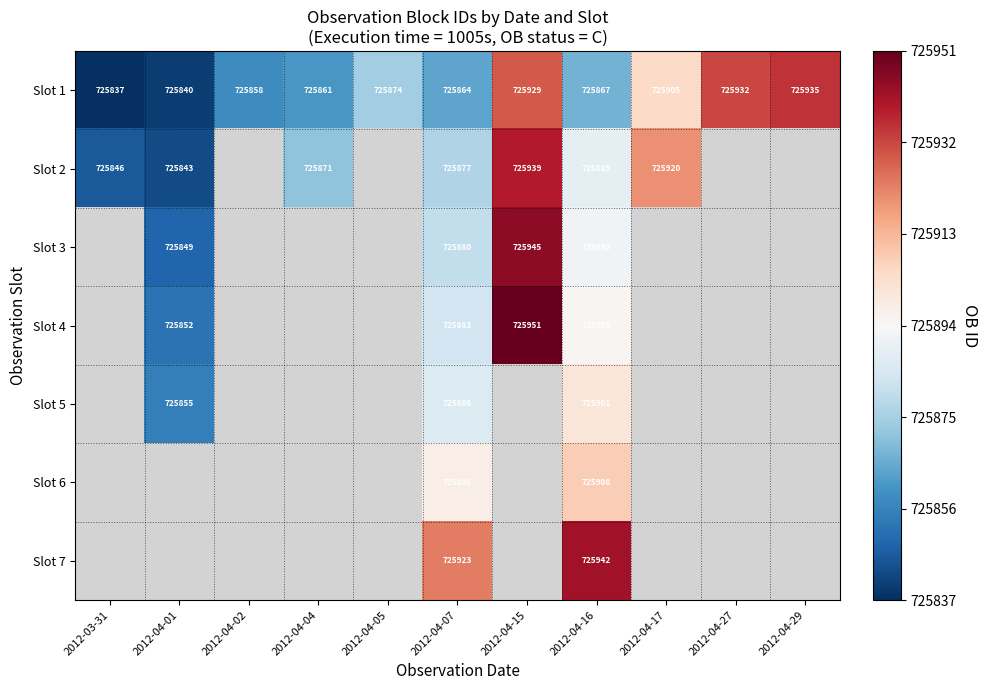

How many data points in Slot 1 are less than 725867?

5